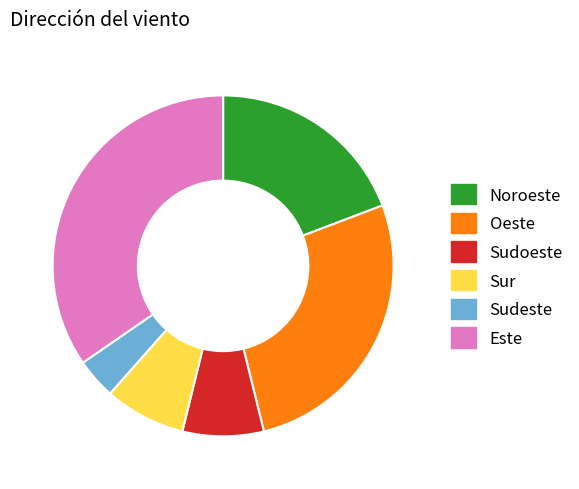

What is the ratio of the value at Sur to the value at Noroeste?

0.4